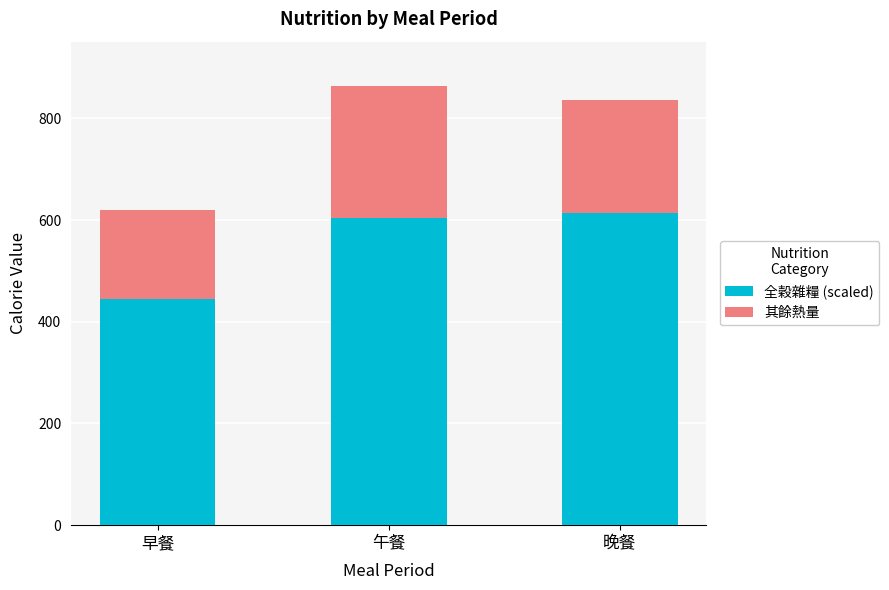

What value does the 全穀雜糧 (scaled) series have at 早餐?

444.0